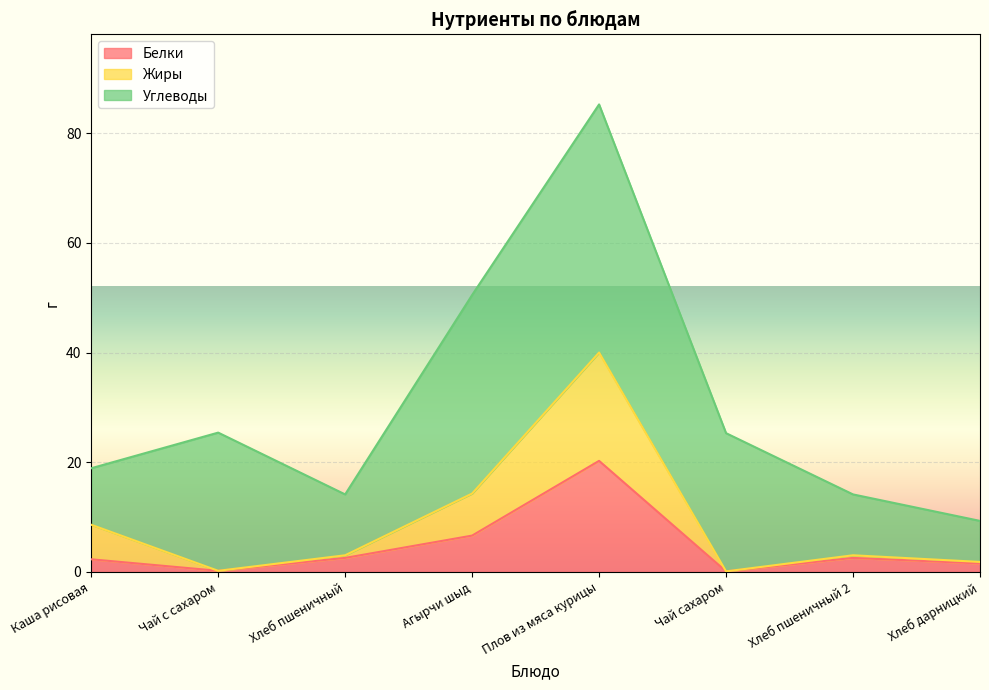

Between Хлеб дарницкий and Каша рисовая, which is larger?

Каша рисовая